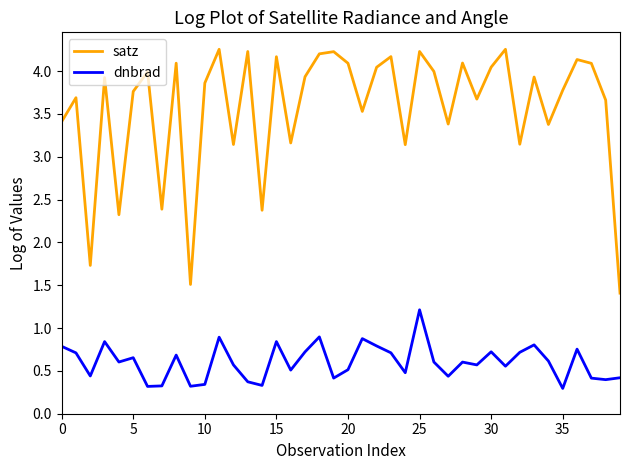

List the series in order of their peak value, highest first.

satz, dnbrad